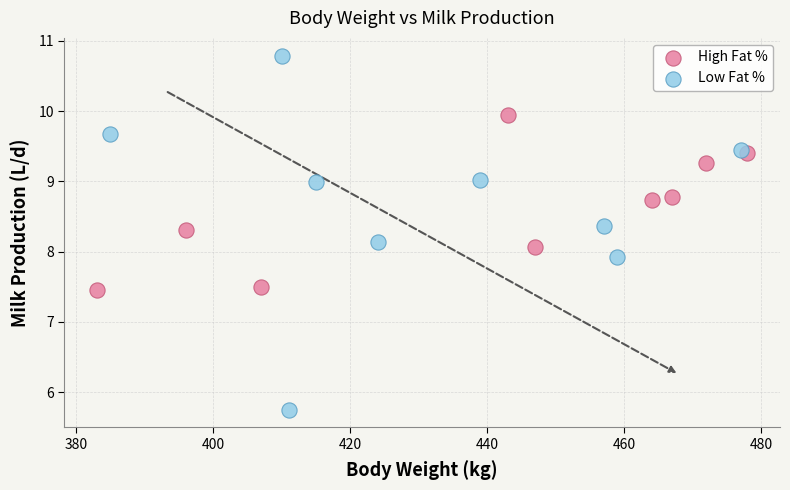

What are all the series names shown in the legend?

High Fat %, Low Fat %